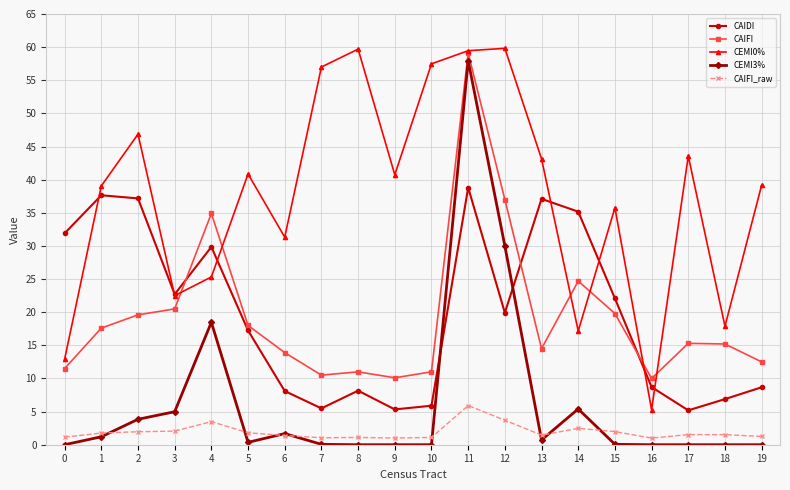

Where is the first local minimum for CAIDI?

3